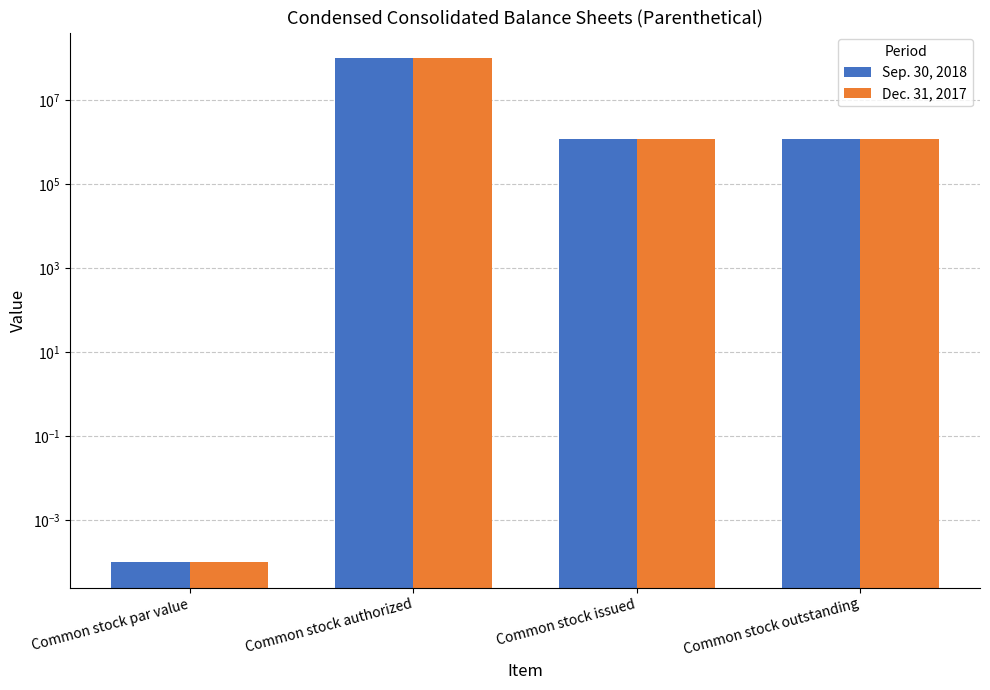

Reading left to right, list all the values displayed in this chart.

Sep. 30, 2018: Common stock par value=0.0	Common stock authorized=100000000.0	Common stock issued=1172544.0	Common stock outstanding=1172544.0
Dec. 31, 2017: Common stock par value=0.0	Common stock authorized=100000000.0	Common stock issued=1172544.0	Common stock outstanding=1172544.0